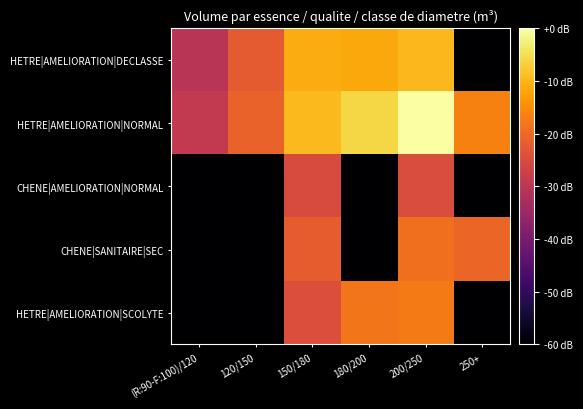

At which category is the sum across all series the highest?

200/250